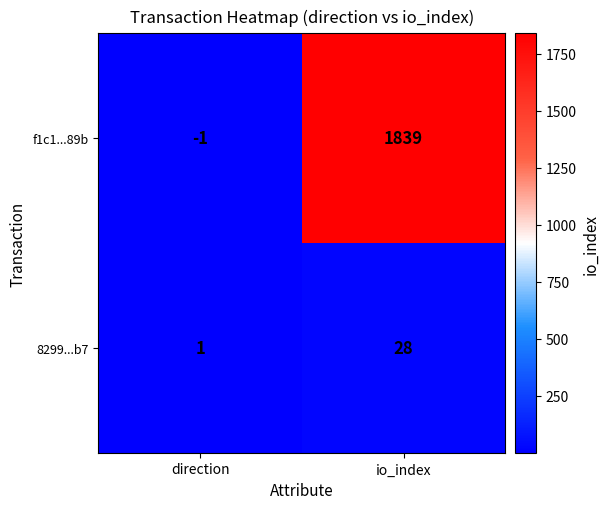

Which series changed the most between direction and io_index?

f1c1...89b